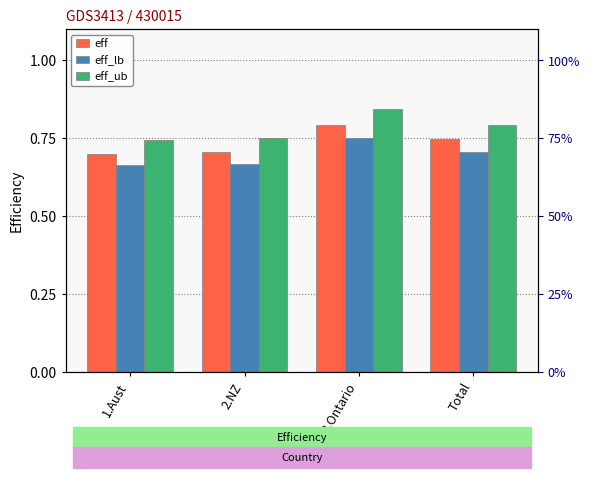

How many bars are there in each group?

3